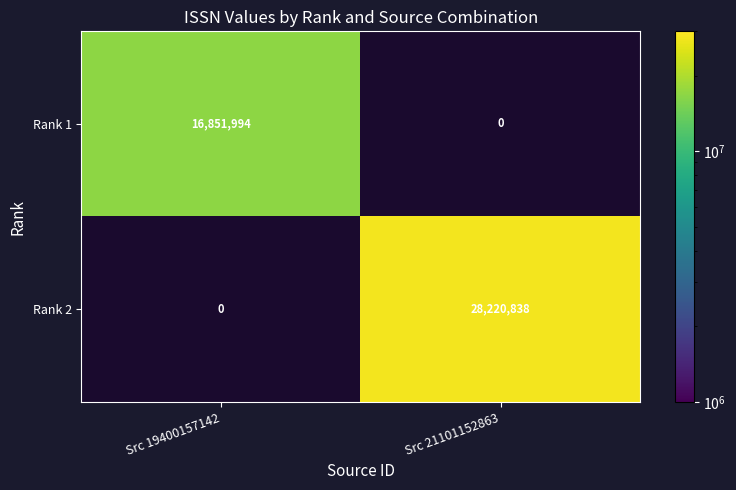

How many distinct data groups are displayed?

2